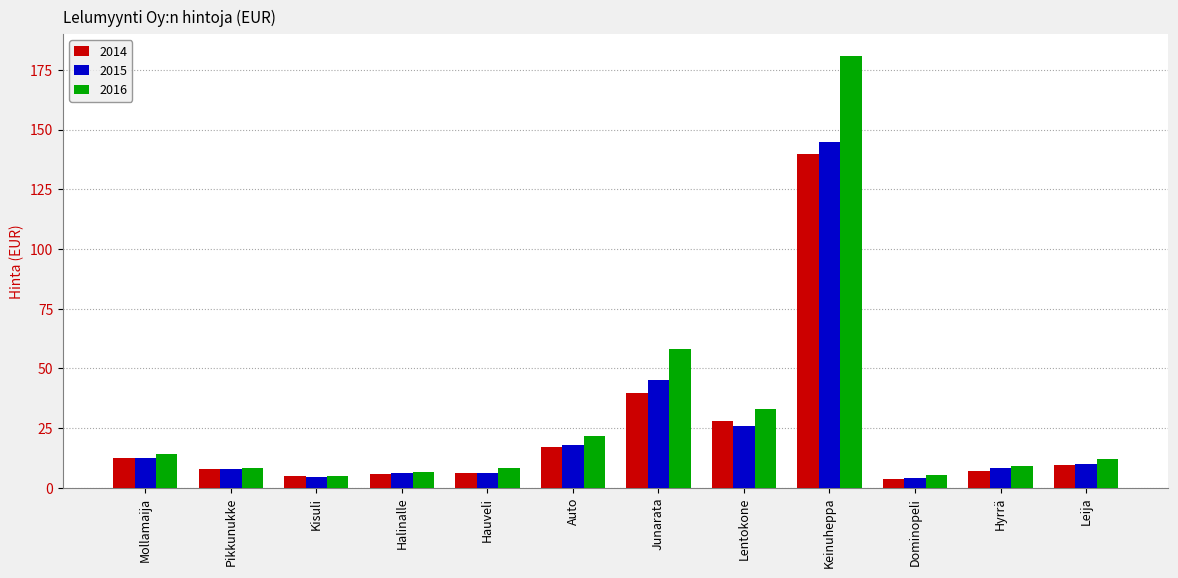

What is the approximate value of 2014 at Keinuheppa?

140.0